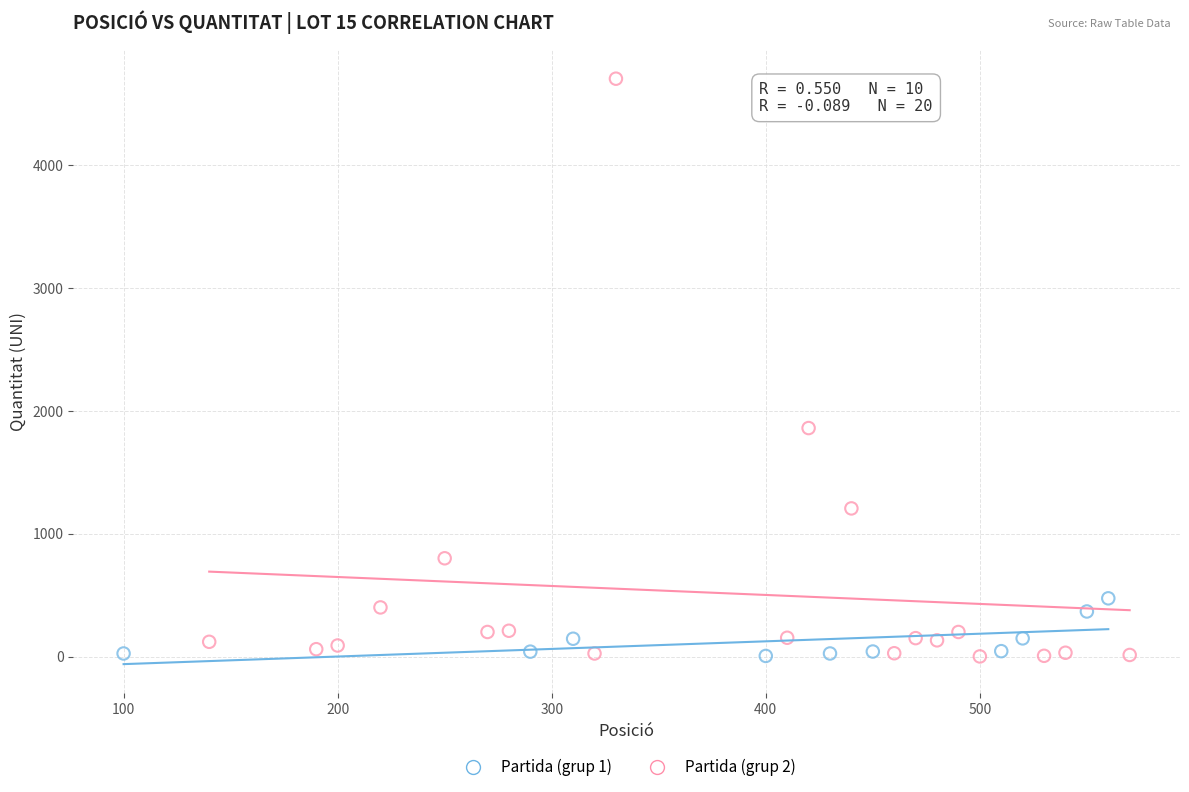

Which series has the largest Y range (max minus min)?

Partida (grup 2)